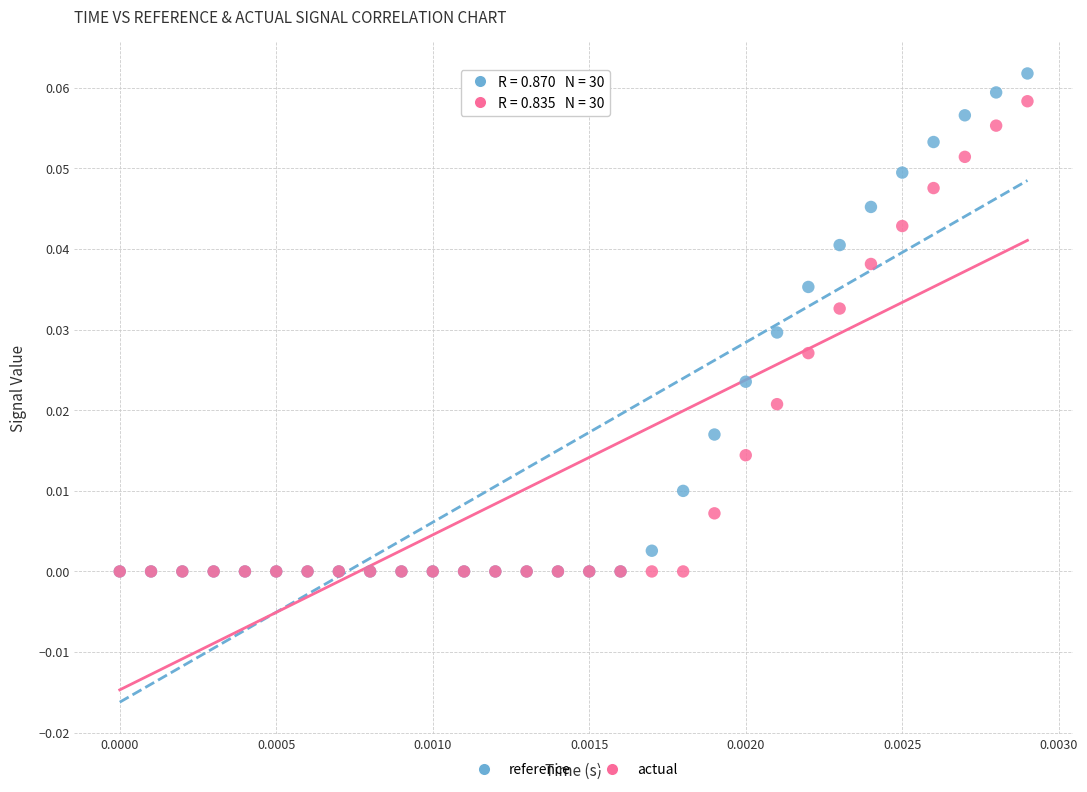

What are all the series names shown in the legend?

reference, actual